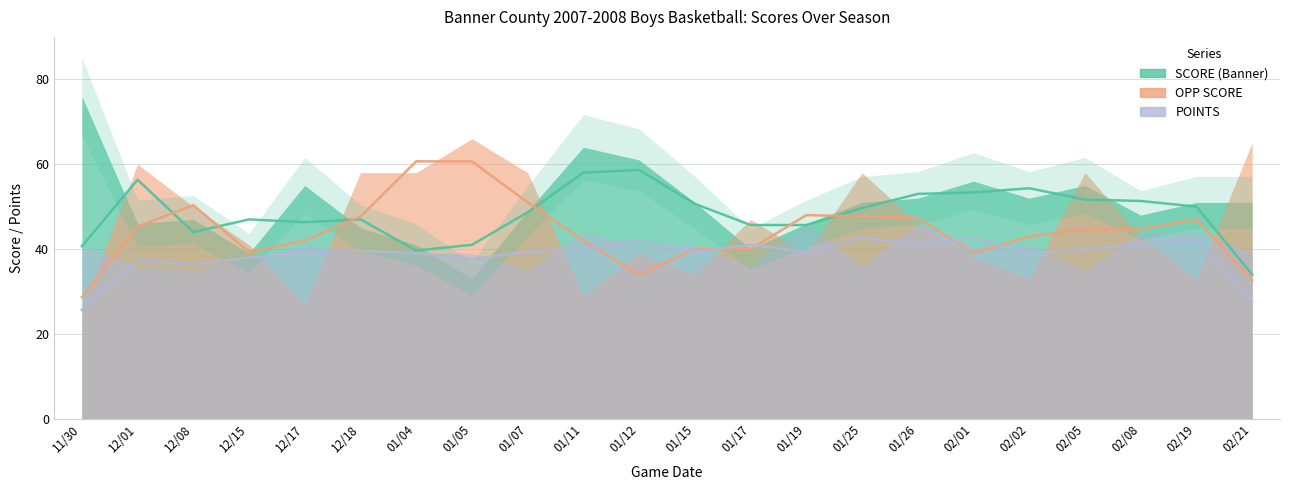

Is it true that POINTS equals 60 at 01/17?

False